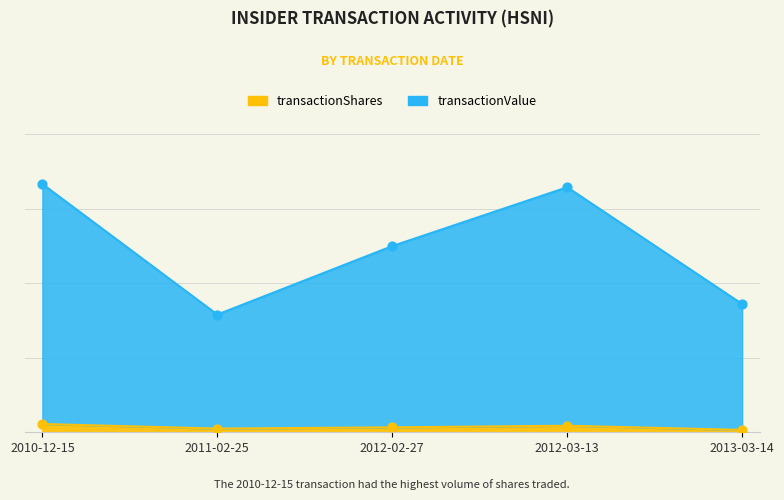

Which series has the largest total across all categories?

transactionValue